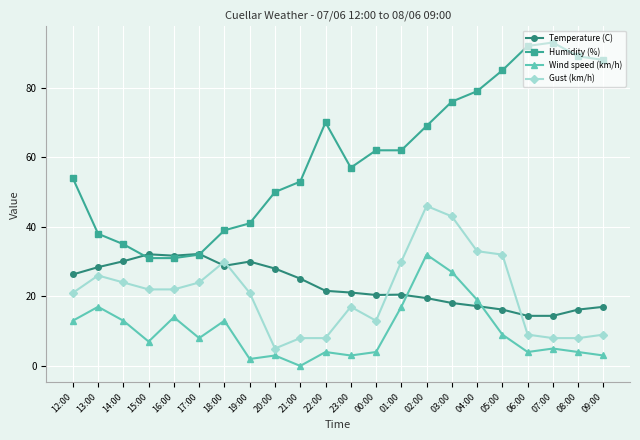

True or false: Temperature (C) has a value of 26.3 at 12:00.

True